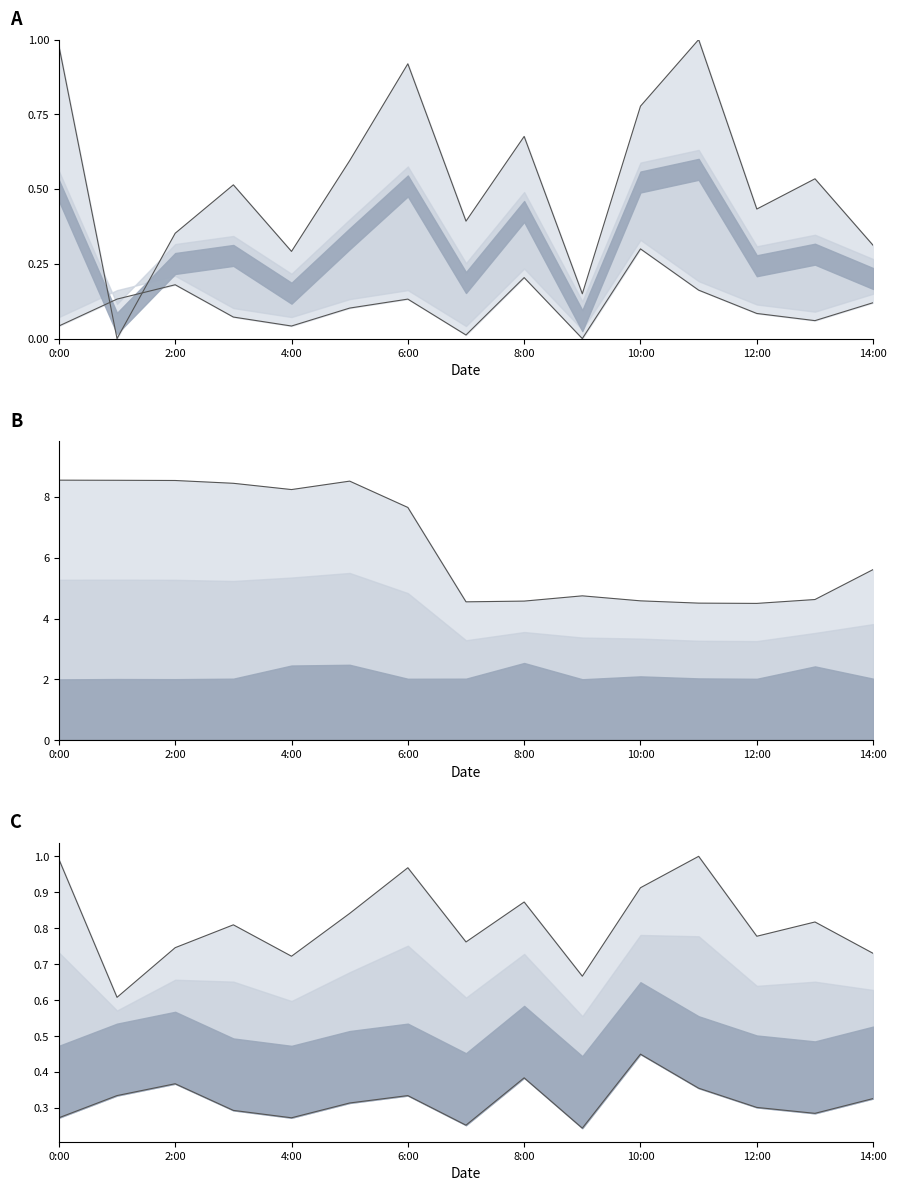

True or false: Baseline and Upper intersect in this chart.

False